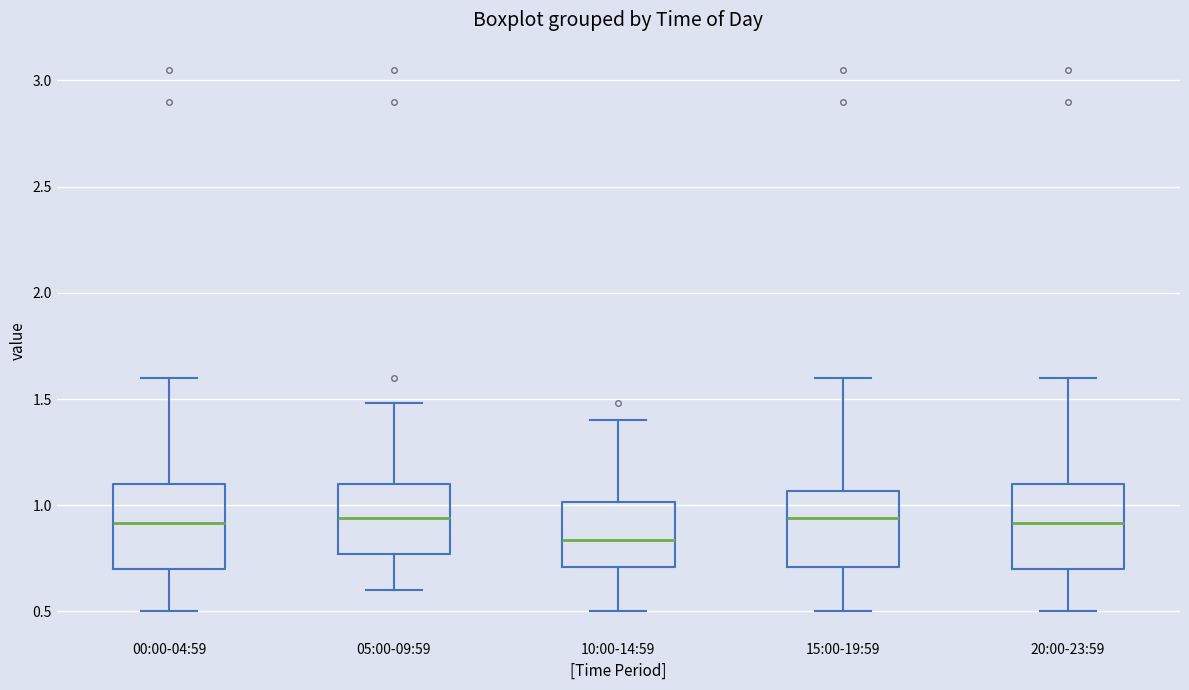

Which box has the lowest median line?

10:00-14:59